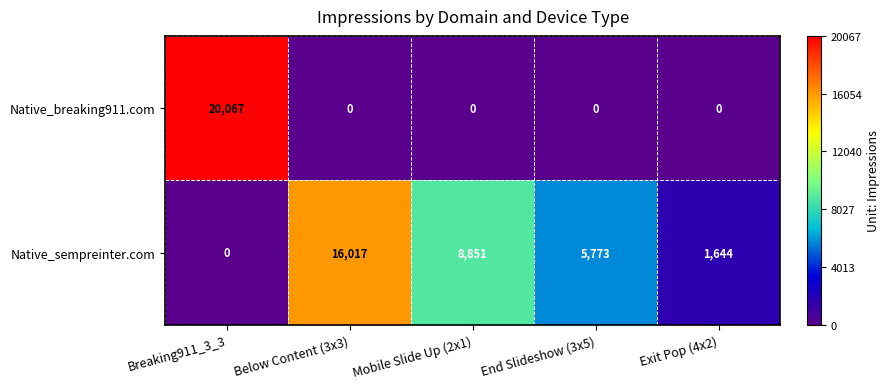

Reading left to right, what are all the values shown in this chart?

Native_breaking911.com: 20067	0	0	0	0
Native_sempreinter.com: 0	16017	8851	5773	1644